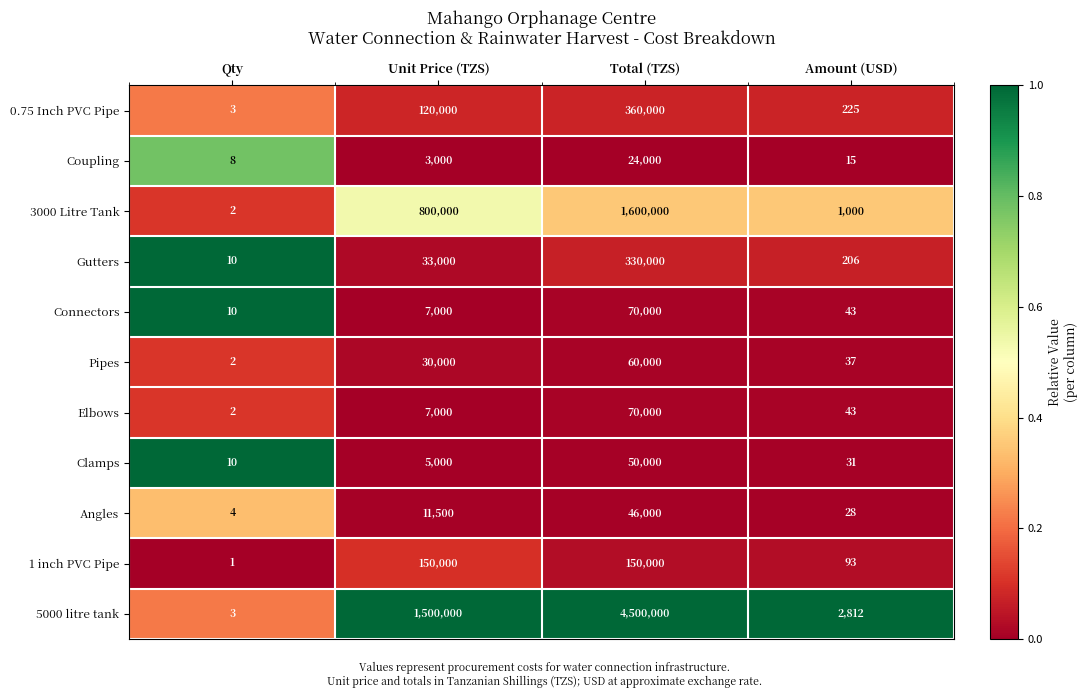

What is the maximum value for Coupling?

24000